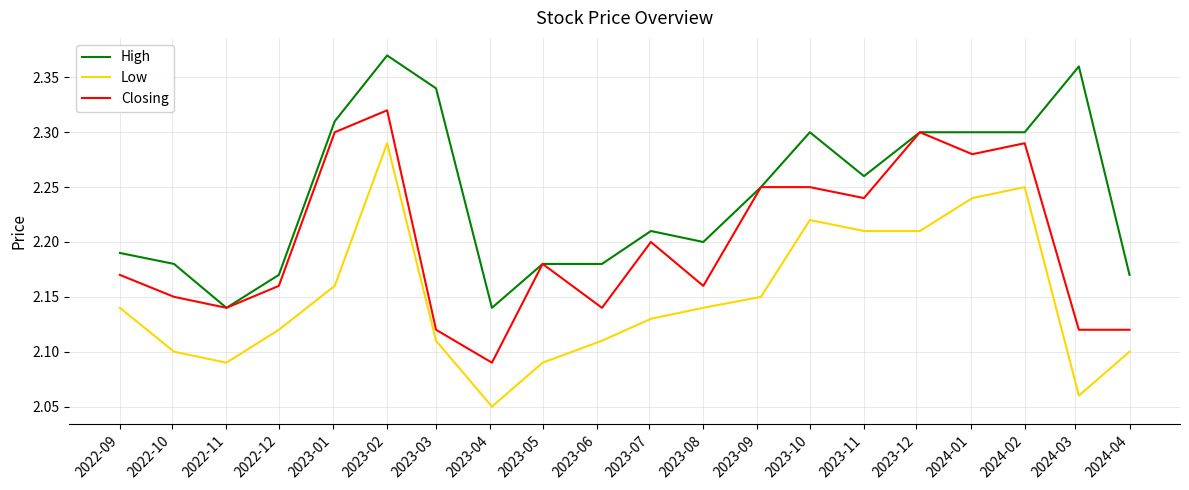

True or false: Low and High intersect in this chart.

False